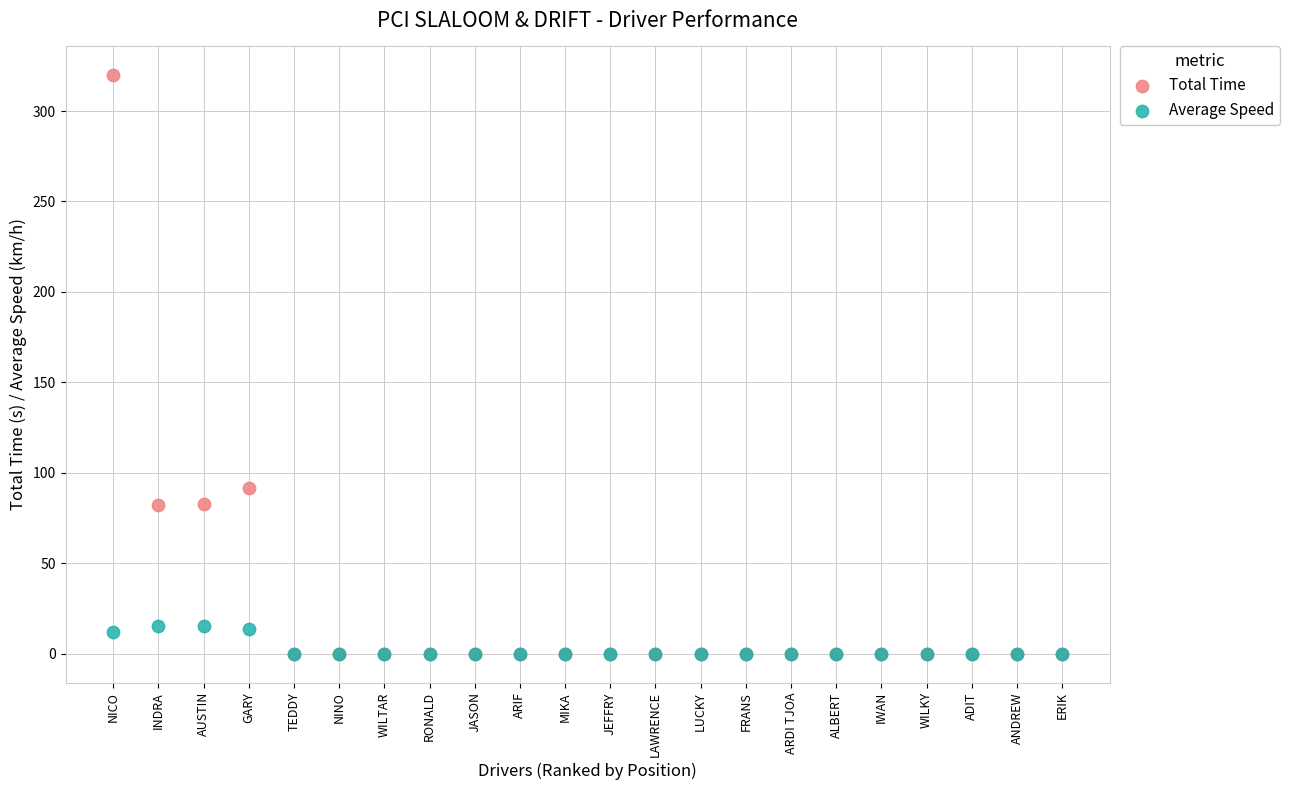

In the Total Time series, what Y value is closest to 159?

91.7